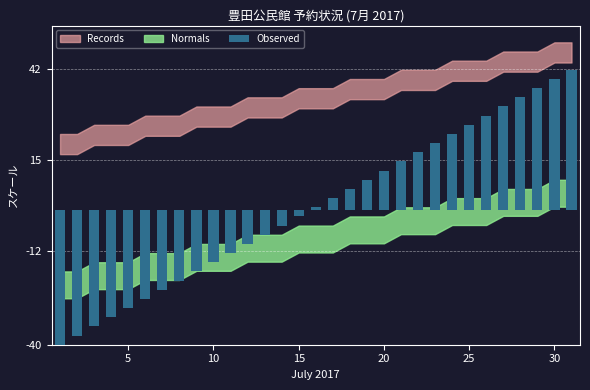

What is the smallest value displayed?

-40.0